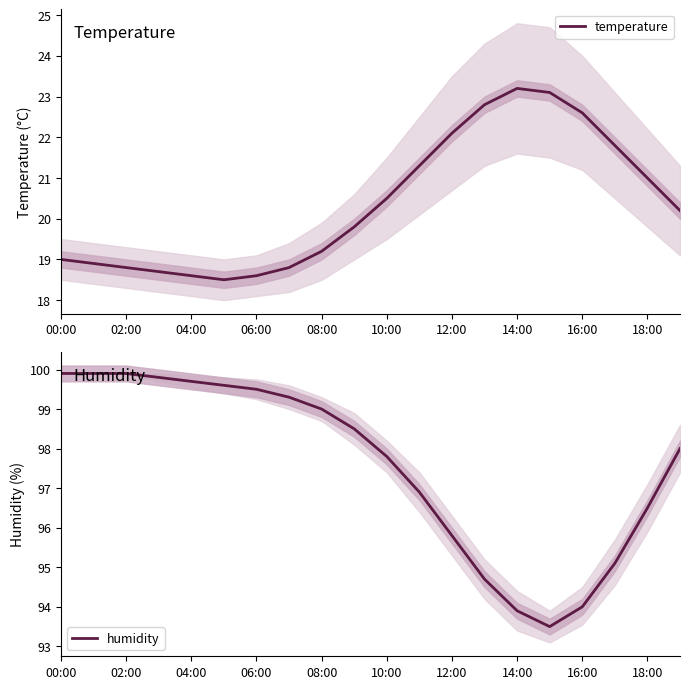

What is the difference between the maximum and second lowest values in the humidity series?

6.0